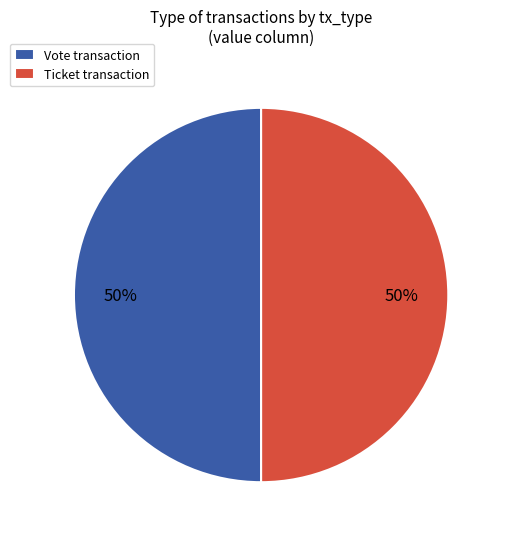

To the nearest percent, what is the difference between the Ticket and Vote slice percentages?

0%